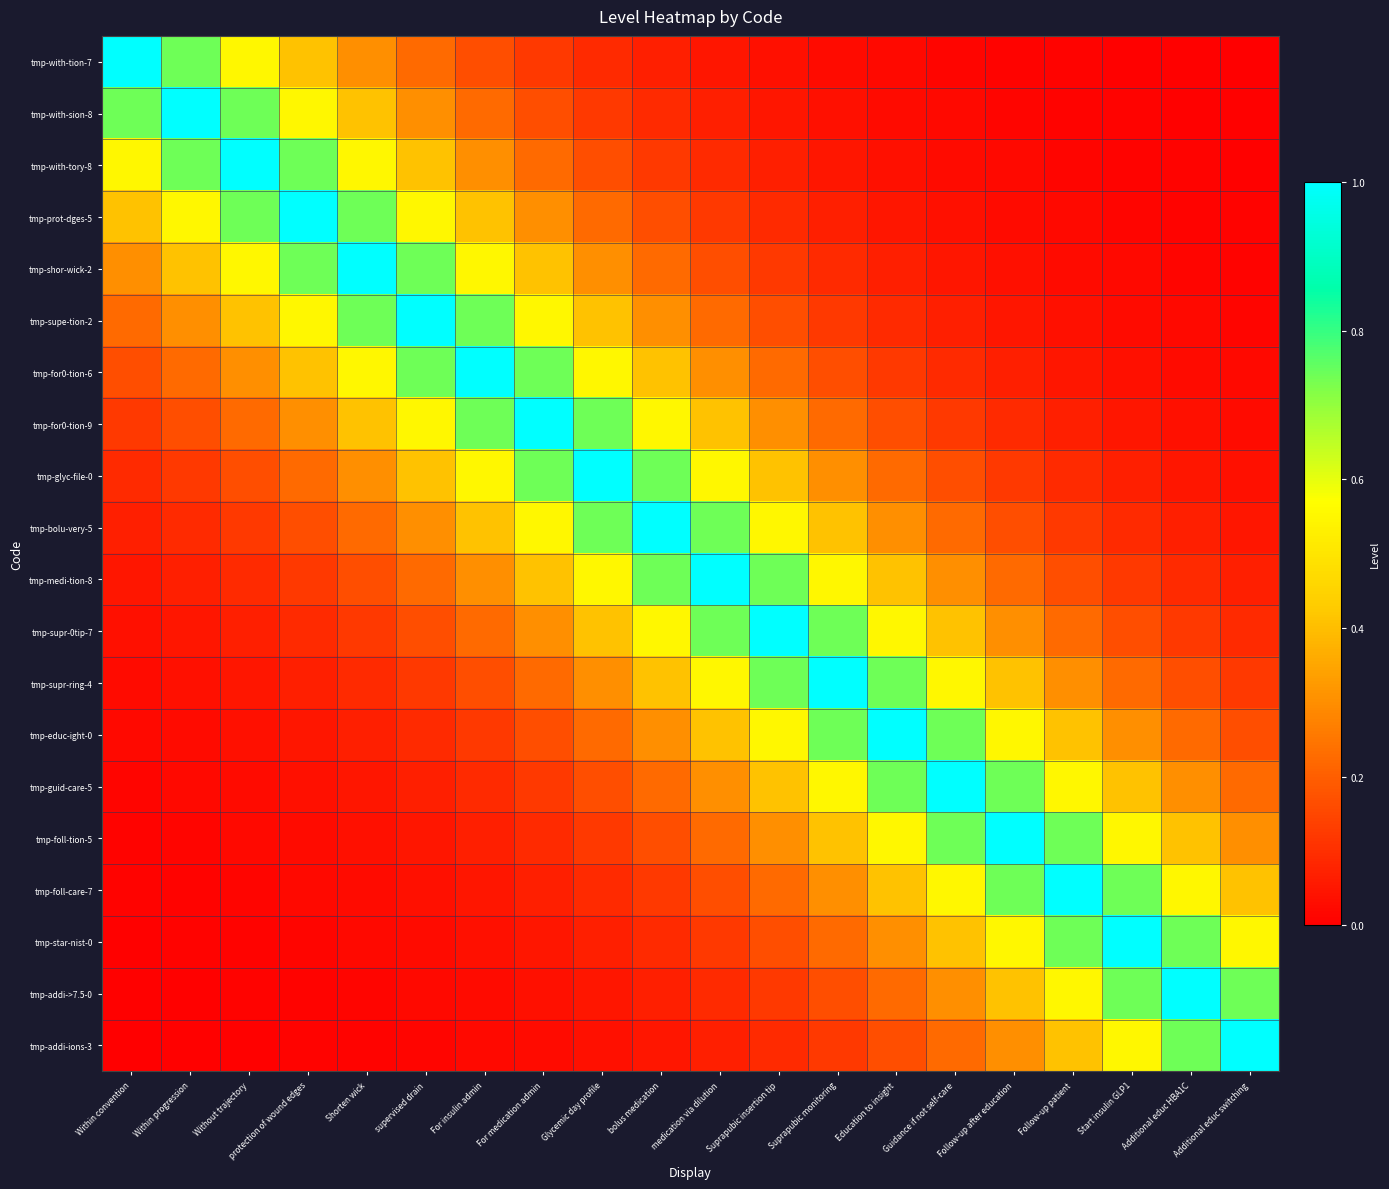

Reading left to right, list all the values displayed in this chart.

tmp-with-tion-7: Within convention=1.0	Within progression=0.7	Without trajectory=0.5	protection of wound edges=0.4	Shorten wick=0.3	supervised drain=0.2	For insulin admin=0.2	For medication admin=0.1	Glycemic day profile=0.1	bolus medication=0.1	medication via dilution=0.0	Suprapubic insertion tip=0.0	Suprapubic monitoring=0.0	Education to insight=0.0	Guidance if not self-care=0.0	Follow-up after education=0.0	Follow-up patient=0.0	Start insulin GLP1=0.0	Additional educ HBA1C=0.0	Additional educ switching=0.0
tmp-with-sion-8: Within convention=0.7	Within progression=1.0	Without trajectory=0.7	protection of wound edges=0.5	Shorten wick=0.4	supervised drain=0.3	For insulin admin=0.2	For medication admin=0.2	Glycemic day profile=0.1	bolus medication=0.1	medication via dilution=0.1	Suprapubic insertion tip=0.0	Suprapubic monitoring=0.0	Education to insight=0.0	Guidance if not self-care=0.0	Follow-up after education=0.0	Follow-up patient=0.0	Start insulin GLP1=0.0	Additional educ HBA1C=0.0	Additional educ switching=0.0
tmp-with-tory-8: Within convention=0.5	Within progression=0.7	Without trajectory=1.0	protection of wound edges=0.7	Shorten wick=0.5	supervised drain=0.4	For insulin admin=0.3	For medication admin=0.2	Glycemic day profile=0.2	bolus medication=0.1	medication via dilution=0.1	Suprapubic insertion tip=0.1	Suprapubic monitoring=0.0	Education to insight=0.0	Guidance if not self-care=0.0	Follow-up after education=0.0	Follow-up patient=0.0	Start insulin GLP1=0.0	Additional educ HBA1C=0.0	Additional educ switching=0.0
tmp-prot-dges-5: Within convention=0.4	Within progression=0.5	Without trajectory=0.7	protection of wound edges=1.0	Shorten wick=0.7	supervised drain=0.5	For insulin admin=0.4	For medication admin=0.3	Glycemic day profile=0.2	bolus medication=0.2	medication via dilution=0.1	Suprapubic insertion tip=0.1	Suprapubic monitoring=0.1	Education to insight=0.0	Guidance if not self-care=0.0	Follow-up after education=0.0	Follow-up patient=0.0	Start insulin GLP1=0.0	Additional educ HBA1C=0.0	Additional educ switching=0.0
tmp-shor-wick-2: Within convention=0.3	Within progression=0.4	Without trajectory=0.5	protection of wound edges=0.7	Shorten wick=1.0	supervised drain=0.7	For insulin admin=0.5	For medication admin=0.4	Glycemic day profile=0.3	bolus medication=0.2	medication via dilution=0.2	Suprapubic insertion tip=0.1	Suprapubic monitoring=0.1	Education to insight=0.1	Guidance if not self-care=0.0	Follow-up after education=0.0	Follow-up patient=0.0	Start insulin GLP1=0.0	Additional educ HBA1C=0.0	Additional educ switching=0.0
tmp-supe-tion-2: Within convention=0.2	Within progression=0.3	Without trajectory=0.4	protection of wound edges=0.5	Shorten wick=0.7	supervised drain=1.0	For insulin admin=0.7	For medication admin=0.5	Glycemic day profile=0.4	bolus medication=0.3	medication via dilution=0.2	Suprapubic insertion tip=0.2	Suprapubic monitoring=0.1	Education to insight=0.1	Guidance if not self-care=0.1	Follow-up after education=0.0	Follow-up patient=0.0	Start insulin GLP1=0.0	Additional educ HBA1C=0.0	Additional educ switching=0.0
tmp-for0-tion-6: Within convention=0.2	Within progression=0.2	Without trajectory=0.3	protection of wound edges=0.4	Shorten wick=0.5	supervised drain=0.7	For insulin admin=1.0	For medication admin=0.7	Glycemic day profile=0.5	bolus medication=0.4	medication via dilution=0.3	Suprapubic insertion tip=0.2	Suprapubic monitoring=0.2	Education to insight=0.1	Guidance if not self-care=0.1	Follow-up after education=0.1	Follow-up patient=0.0	Start insulin GLP1=0.0	Additional educ HBA1C=0.0	Additional educ switching=0.0
tmp-for0-tion-9: Within convention=0.1	Within progression=0.2	Without trajectory=0.2	protection of wound edges=0.3	Shorten wick=0.4	supervised drain=0.5	For insulin admin=0.7	For medication admin=1.0	Glycemic day profile=0.7	bolus medication=0.5	medication via dilution=0.4	Suprapubic insertion tip=0.3	Suprapubic monitoring=0.2	Education to insight=0.2	Guidance if not self-care=0.1	Follow-up after education=0.1	Follow-up patient=0.1	Start insulin GLP1=0.0	Additional educ HBA1C=0.0	Additional educ switching=0.0
tmp-glyc-file-0: Within convention=0.1	Within progression=0.1	Without trajectory=0.2	protection of wound edges=0.2	Shorten wick=0.3	supervised drain=0.4	For insulin admin=0.5	For medication admin=0.7	Glycemic day profile=1.0	bolus medication=0.7	medication via dilution=0.5	Suprapubic insertion tip=0.4	Suprapubic monitoring=0.3	Education to insight=0.2	Guidance if not self-care=0.2	Follow-up after education=0.1	Follow-up patient=0.1	Start insulin GLP1=0.1	Additional educ HBA1C=0.0	Additional educ switching=0.0
tmp-bolu-very-5: Within convention=0.1	Within progression=0.1	Without trajectory=0.1	protection of wound edges=0.2	Shorten wick=0.2	supervised drain=0.3	For insulin admin=0.4	For medication admin=0.5	Glycemic day profile=0.7	bolus medication=1.0	medication via dilution=0.7	Suprapubic insertion tip=0.5	Suprapubic monitoring=0.4	Education to insight=0.3	Guidance if not self-care=0.2	Follow-up after education=0.2	Follow-up patient=0.1	Start insulin GLP1=0.1	Additional educ HBA1C=0.1	Additional educ switching=0.0
tmp-medi-tion-8: Within convention=0.0	Within progression=0.1	Without trajectory=0.1	protection of wound edges=0.1	Shorten wick=0.2	supervised drain=0.2	For insulin admin=0.3	For medication admin=0.4	Glycemic day profile=0.5	bolus medication=0.7	medication via dilution=1.0	Suprapubic insertion tip=0.7	Suprapubic monitoring=0.5	Education to insight=0.4	Guidance if not self-care=0.3	Follow-up after education=0.2	Follow-up patient=0.2	Start insulin GLP1=0.1	Additional educ HBA1C=0.1	Additional educ switching=0.1
tmp-supr-0tip-7: Within convention=0.0	Within progression=0.0	Without trajectory=0.1	protection of wound edges=0.1	Shorten wick=0.1	supervised drain=0.2	For insulin admin=0.2	For medication admin=0.3	Glycemic day profile=0.4	bolus medication=0.5	medication via dilution=0.7	Suprapubic insertion tip=1.0	Suprapubic monitoring=0.7	Education to insight=0.5	Guidance if not self-care=0.4	Follow-up after education=0.3	Follow-up patient=0.2	Start insulin GLP1=0.2	Additional educ HBA1C=0.1	Additional educ switching=0.1
tmp-supr-ring-4: Within convention=0.0	Within progression=0.0	Without trajectory=0.0	protection of wound edges=0.1	Shorten wick=0.1	supervised drain=0.1	For insulin admin=0.2	For medication admin=0.2	Glycemic day profile=0.3	bolus medication=0.4	medication via dilution=0.5	Suprapubic insertion tip=0.7	Suprapubic monitoring=1.0	Education to insight=0.7	Guidance if not self-care=0.5	Follow-up after education=0.4	Follow-up patient=0.3	Start insulin GLP1=0.2	Additional educ HBA1C=0.2	Additional educ switching=0.1
tmp-educ-ight-0: Within convention=0.0	Within progression=0.0	Without trajectory=0.0	protection of wound edges=0.0	Shorten wick=0.1	supervised drain=0.1	For insulin admin=0.1	For medication admin=0.2	Glycemic day profile=0.2	bolus medication=0.3	medication via dilution=0.4	Suprapubic insertion tip=0.5	Suprapubic monitoring=0.7	Education to insight=1.0	Guidance if not self-care=0.7	Follow-up after education=0.5	Follow-up patient=0.4	Start insulin GLP1=0.3	Additional educ HBA1C=0.2	Additional educ switching=0.2
tmp-guid-care-5: Within convention=0.0	Within progression=0.0	Without trajectory=0.0	protection of wound edges=0.0	Shorten wick=0.0	supervised drain=0.1	For insulin admin=0.1	For medication admin=0.1	Glycemic day profile=0.2	bolus medication=0.2	medication via dilution=0.3	Suprapubic insertion tip=0.4	Suprapubic monitoring=0.5	Education to insight=0.7	Guidance if not self-care=1.0	Follow-up after education=0.7	Follow-up patient=0.5	Start insulin GLP1=0.4	Additional educ HBA1C=0.3	Additional educ switching=0.2
tmp-foll-tion-5: Within convention=0.0	Within progression=0.0	Without trajectory=0.0	protection of wound edges=0.0	Shorten wick=0.0	supervised drain=0.0	For insulin admin=0.1	For medication admin=0.1	Glycemic day profile=0.1	bolus medication=0.2	medication via dilution=0.2	Suprapubic insertion tip=0.3	Suprapubic monitoring=0.4	Education to insight=0.5	Guidance if not self-care=0.7	Follow-up after education=1.0	Follow-up patient=0.7	Start insulin GLP1=0.5	Additional educ HBA1C=0.4	Additional educ switching=0.3
tmp-foll-care-7: Within convention=0.0	Within progression=0.0	Without trajectory=0.0	protection of wound edges=0.0	Shorten wick=0.0	supervised drain=0.0	For insulin admin=0.0	For medication admin=0.1	Glycemic day profile=0.1	bolus medication=0.1	medication via dilution=0.2	Suprapubic insertion tip=0.2	Suprapubic monitoring=0.3	Education to insight=0.4	Guidance if not self-care=0.5	Follow-up after education=0.7	Follow-up patient=1.0	Start insulin GLP1=0.7	Additional educ HBA1C=0.5	Additional educ switching=0.4
tmp-star-nist-0: Within convention=0.0	Within progression=0.0	Without trajectory=0.0	protection of wound edges=0.0	Shorten wick=0.0	supervised drain=0.0	For insulin admin=0.0	For medication admin=0.0	Glycemic day profile=0.1	bolus medication=0.1	medication via dilution=0.1	Suprapubic insertion tip=0.2	Suprapubic monitoring=0.2	Education to insight=0.3	Guidance if not self-care=0.4	Follow-up after education=0.5	Follow-up patient=0.7	Start insulin GLP1=1.0	Additional educ HBA1C=0.7	Additional educ switching=0.5
tmp-addi->7.5-0: Within convention=0.0	Within progression=0.0	Without trajectory=0.0	protection of wound edges=0.0	Shorten wick=0.0	supervised drain=0.0	For insulin admin=0.0	For medication admin=0.0	Glycemic day profile=0.0	bolus medication=0.1	medication via dilution=0.1	Suprapubic insertion tip=0.1	Suprapubic monitoring=0.2	Education to insight=0.2	Guidance if not self-care=0.3	Follow-up after education=0.4	Follow-up patient=0.5	Start insulin GLP1=0.7	Additional educ HBA1C=1.0	Additional educ switching=0.7
tmp-addi-ions-3: Within convention=0.0	Within progression=0.0	Without trajectory=0.0	protection of wound edges=0.0	Shorten wick=0.0	supervised drain=0.0	For insulin admin=0.0	For medication admin=0.0	Glycemic day profile=0.0	bolus medication=0.0	medication via dilution=0.1	Suprapubic insertion tip=0.1	Suprapubic monitoring=0.1	Education to insight=0.2	Guidance if not self-care=0.2	Follow-up after education=0.3	Follow-up patient=0.4	Start insulin GLP1=0.5	Additional educ HBA1C=0.7	Additional educ switching=1.0